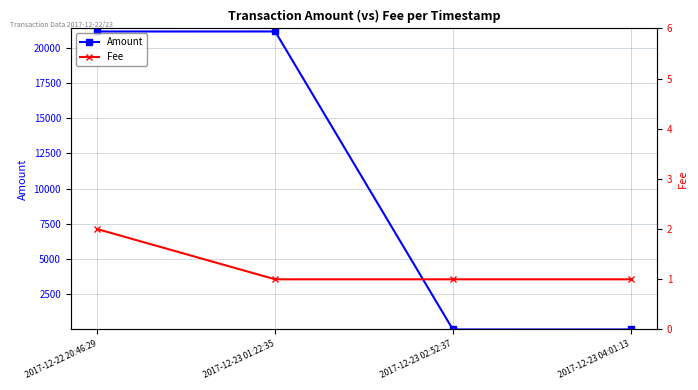

True or false: Fee and Amount intersect in this chart.

False